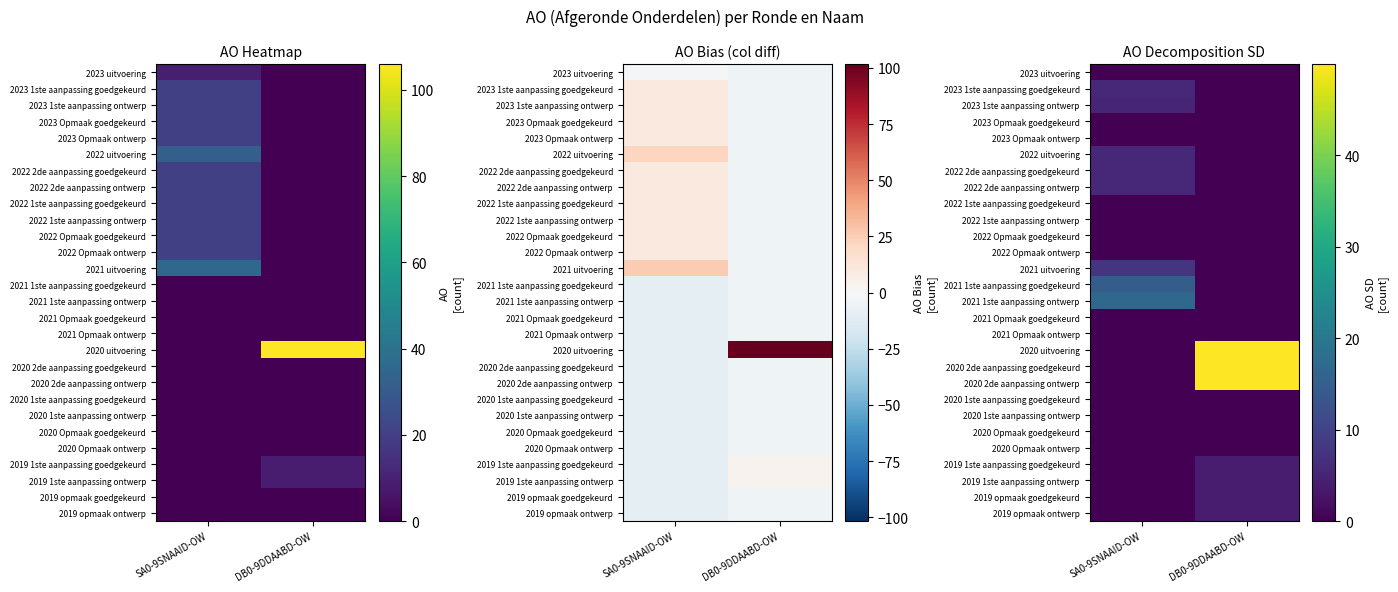

List the series in order of their peak value, highest first.

2020 uitvoering, 2020 2de aanpassing goedgekeurd, 2020 2de aanpassing ontwerp, 2021 1ste aanpassing ontwerp, 2021 1ste aanpassing goedgekeurd, 2021 uitvoering, 2022 uitvoering, 2022 2de aanpassing goedgekeurd, 2022 2de aanpassing ontwerp, 2023 1ste aanpassing goedgekeurd, 2023 1ste aanpassing ontwerp, 2019 1ste aanpassing goedgekeurd, 2019 1ste aanpassing ontwerp, 2019 opmaak goedgekeurd, 2019 opmaak ontwerp, 2023 uitvoering, 2023 Opmaak goedgekeurd, 2023 Opmaak ontwerp, 2022 1ste aanpassing goedgekeurd, 2022 1ste aanpassing ontwerp, 2022 Opmaak goedgekeurd, 2022 Opmaak ontwerp, 2021 Opmaak goedgekeurd, 2021 Opmaak ontwerp, 2020 1ste aanpassing goedgekeurd, 2020 1ste aanpassing ontwerp, 2020 Opmaak goedgekeurd, 2020 Opmaak ontwerp